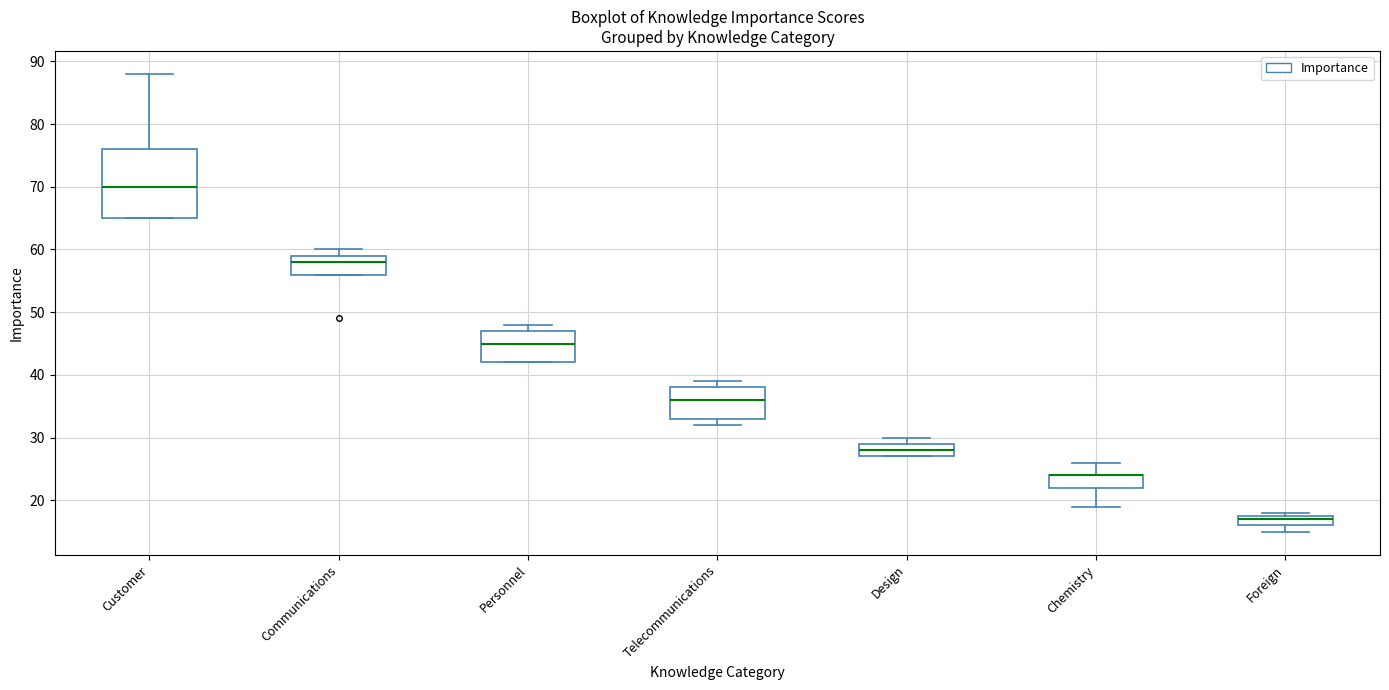

Where does the upper whisker of the box for Chemistry end on the y-axis? The values are not printed on the chart, so give them approximately, as read against the axis.

26